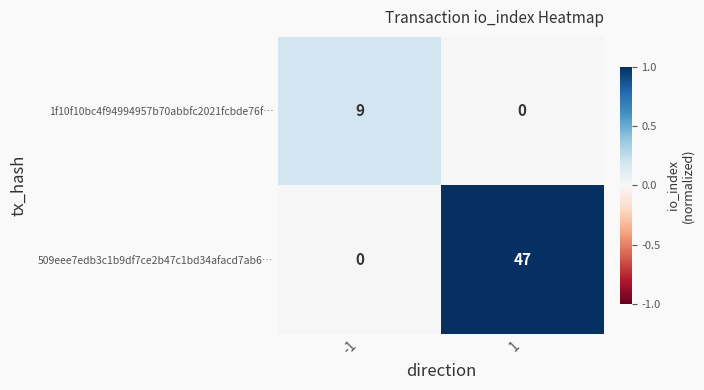

What is the sum of all 509eee7edb3c1b9df7ce2b47c1bd34afacd7ab6… values?

47